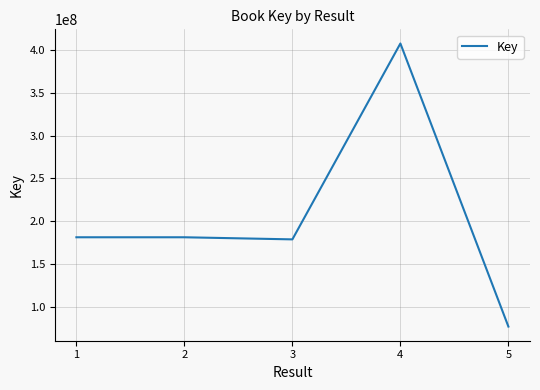

What is the greatest value displayed?

407261464